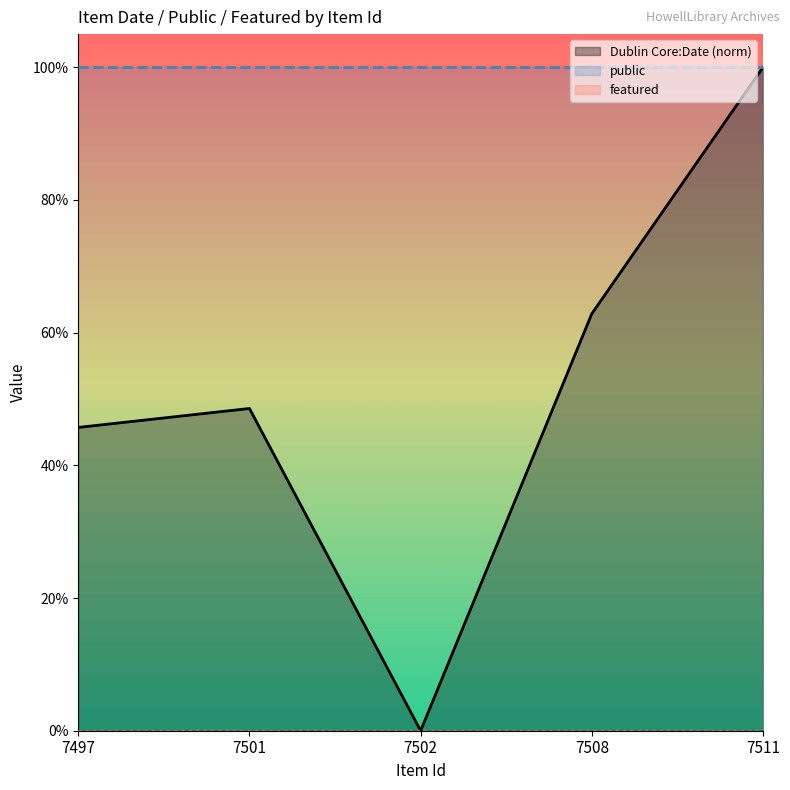

At 7511, list the series in order from largest to smallest.

Dublin Core:Date (norm), public, featured